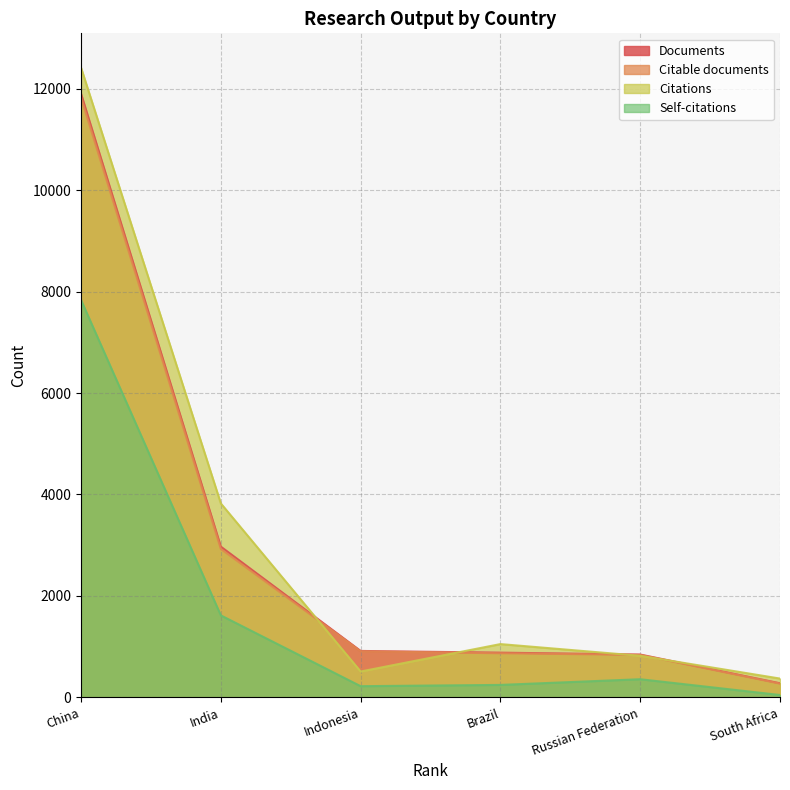

What is the difference between the highest and lowest values at China?

4583